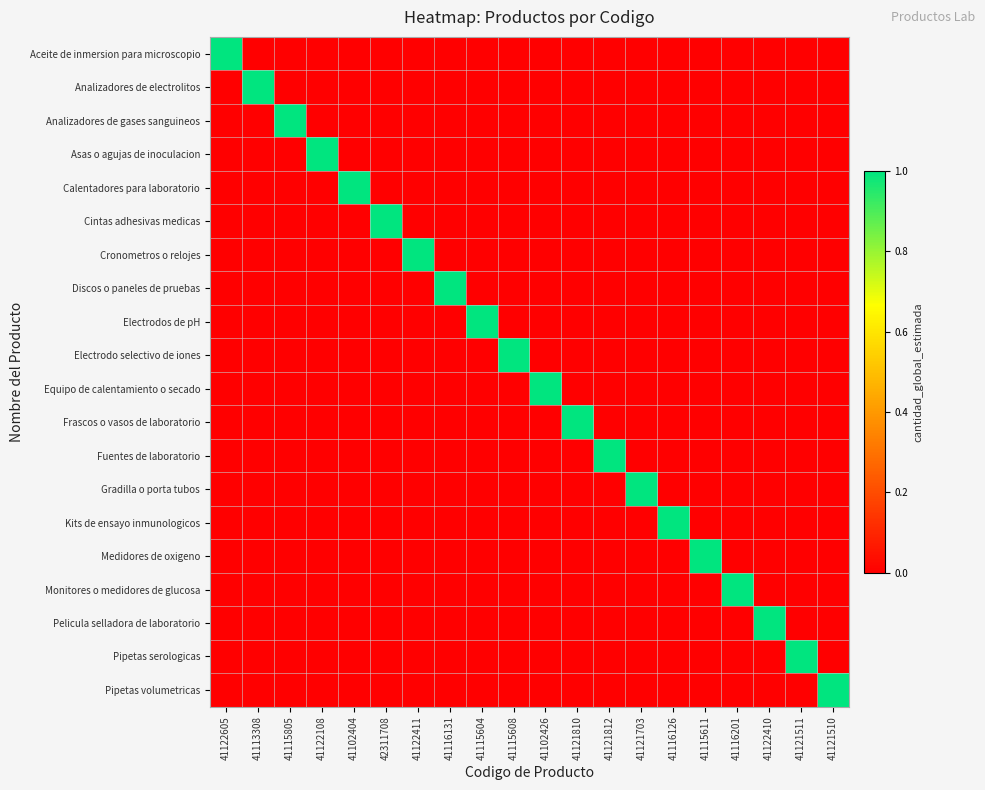

Rank the series by their maximum value, from highest to lowest.

Aceite de inmersion para microscopio, Analizadores de electrolitos, Analizadores de gases sanguineos, Asas o agujas de inoculacion, Calentadores para laboratorio, Cintas adhesivas medicas, Cronometros o relojes, Discos o paneles de pruebas, Electrodos de pH, Electrodo selectivo de iones, Equipo de calentamiento o secado, Frascos o vasos de laboratorio, Fuentes de laboratorio, Gradilla o porta tubos, Kits de ensayo inmunologicos, Medidores de oxigeno, Monitores o medidores de glucosa, Pelicula selladora de laboratorio, Pipetas serologicas, Pipetas volumetricas